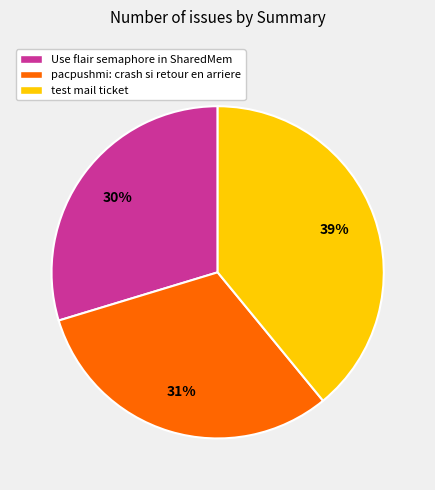

What is the ratio of the value at pacpushmi: crash si retour en arriere to the value at test mail ticket?

0.8